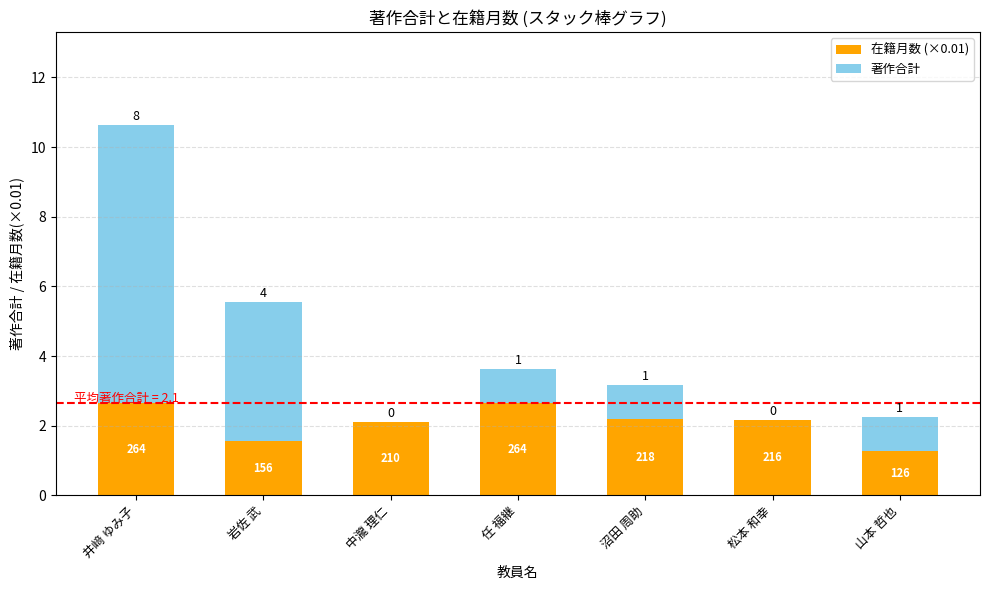

At which label does 在籍月数 (×0.01) first exceed 2?

井﨑 ゆみ子